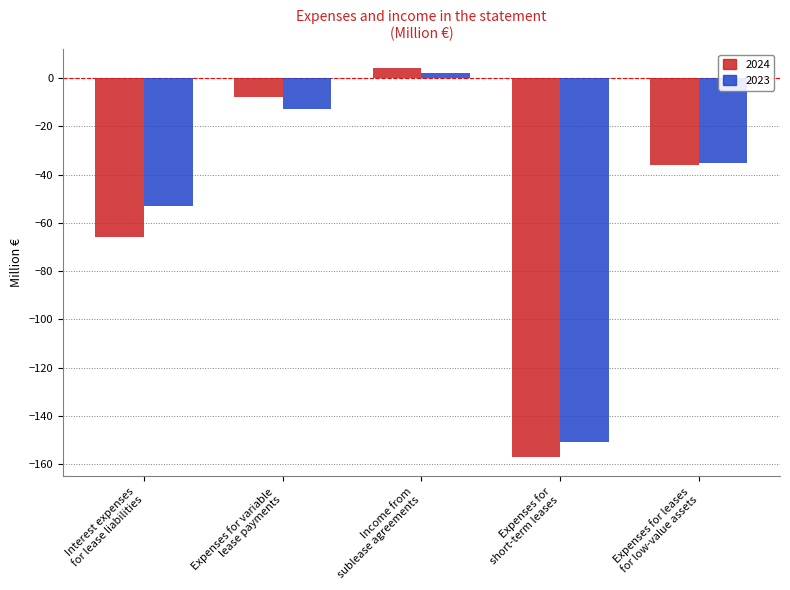

What is the approximate value of 2023 at Income from
sublease agreements?

2